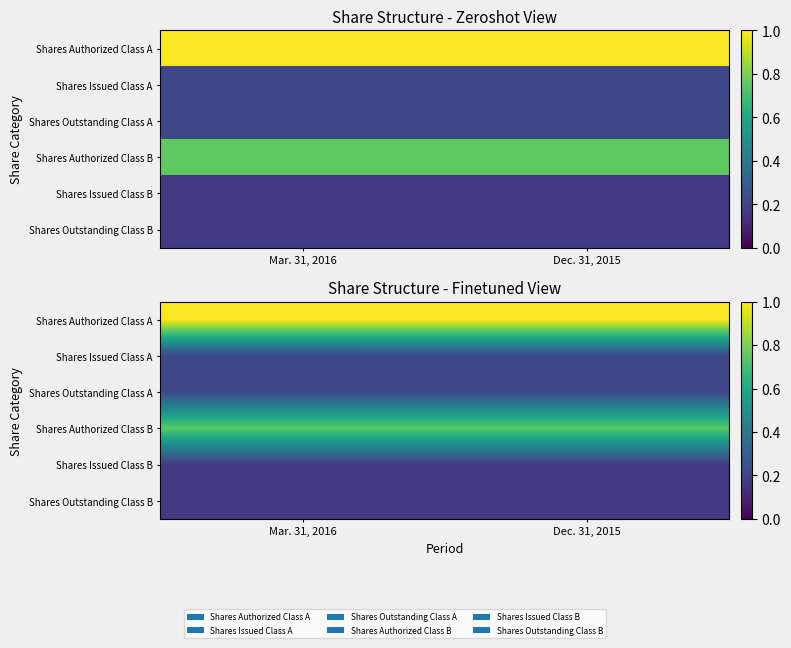

How many series are shown in this chart?

6